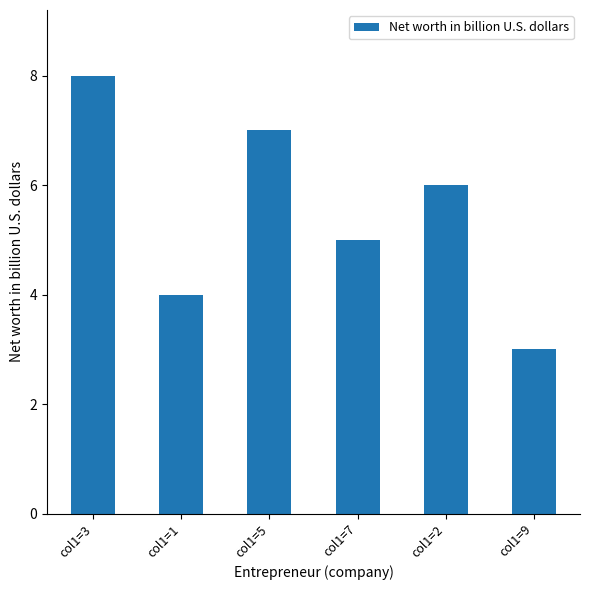

The value at col1=5 is 7. True or false?

True